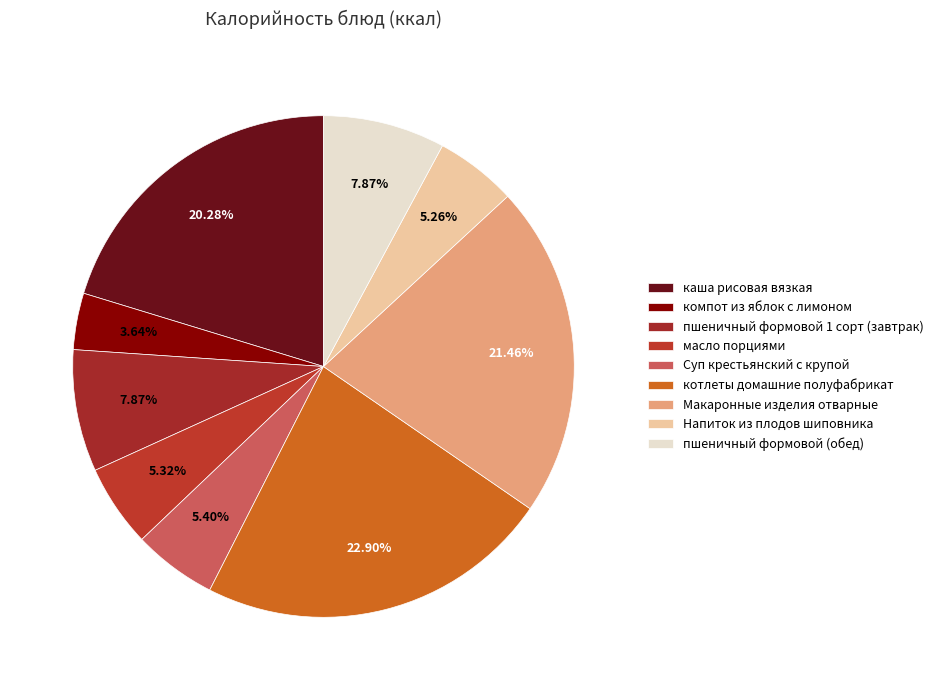

Is the sum of пшеничный формовой 1 сорт (завтрак) and котлеты домашние полуфабрикат greater than half?

No